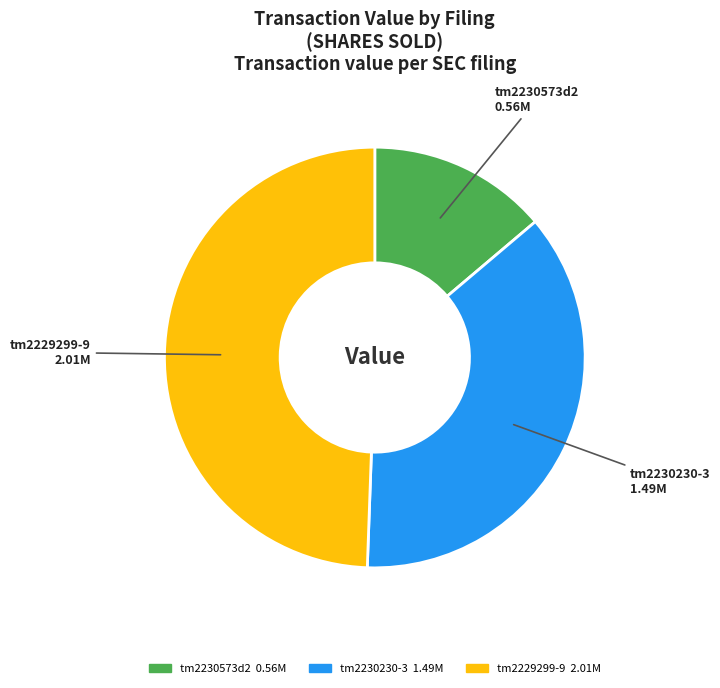

Is there any slice that represents more than half of the pie?

No